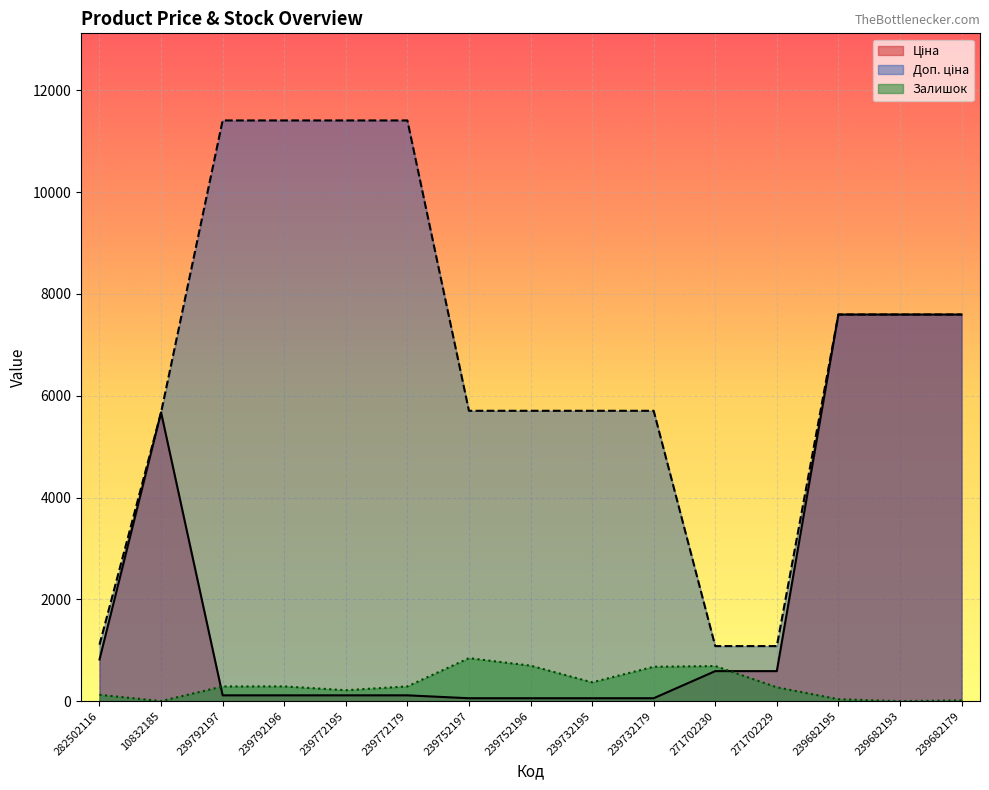

What is the value of the Ціна point at the 13th from the left?

7596.5